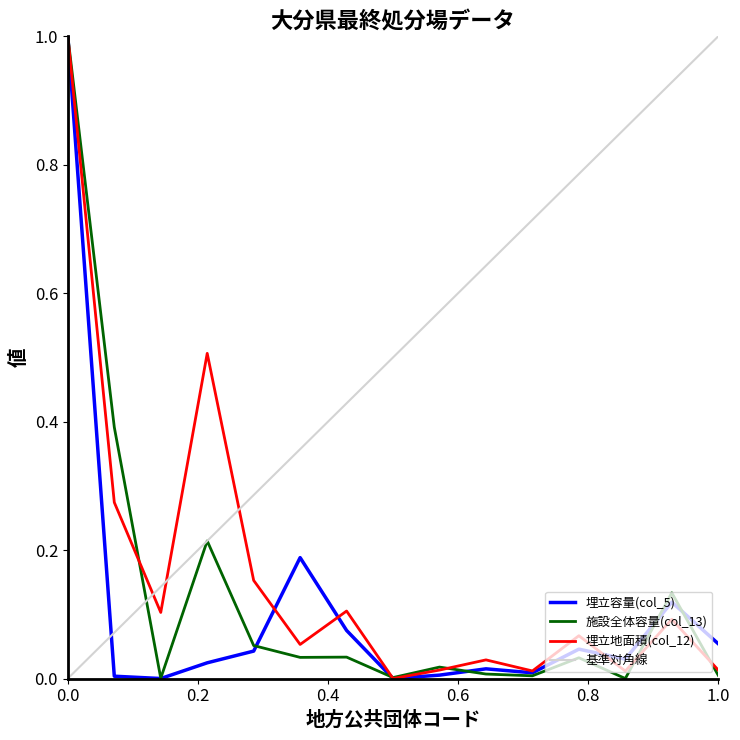

Is this an area chart (filled region under the line)?

No